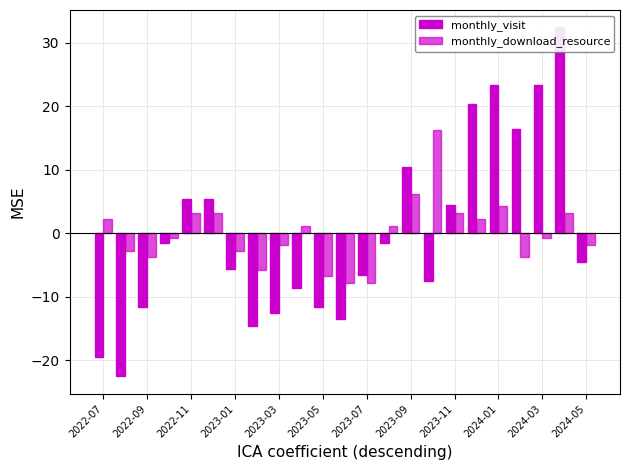

Is the value of monthly_visit at 2023-09 greater than the value of monthly_download_resource at 2024-03?

Yes